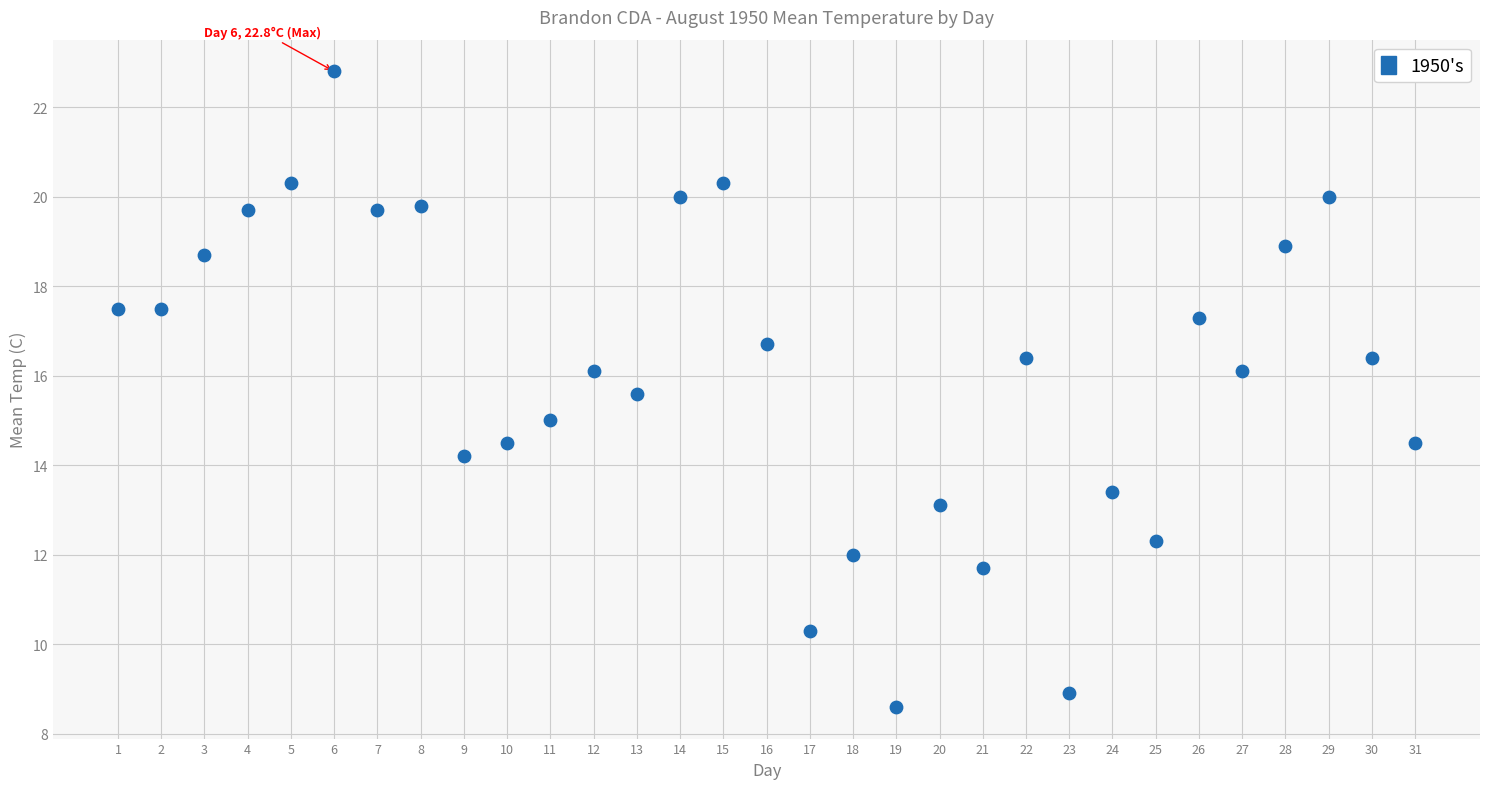

What is the range of X values (max minus min)?

30.0